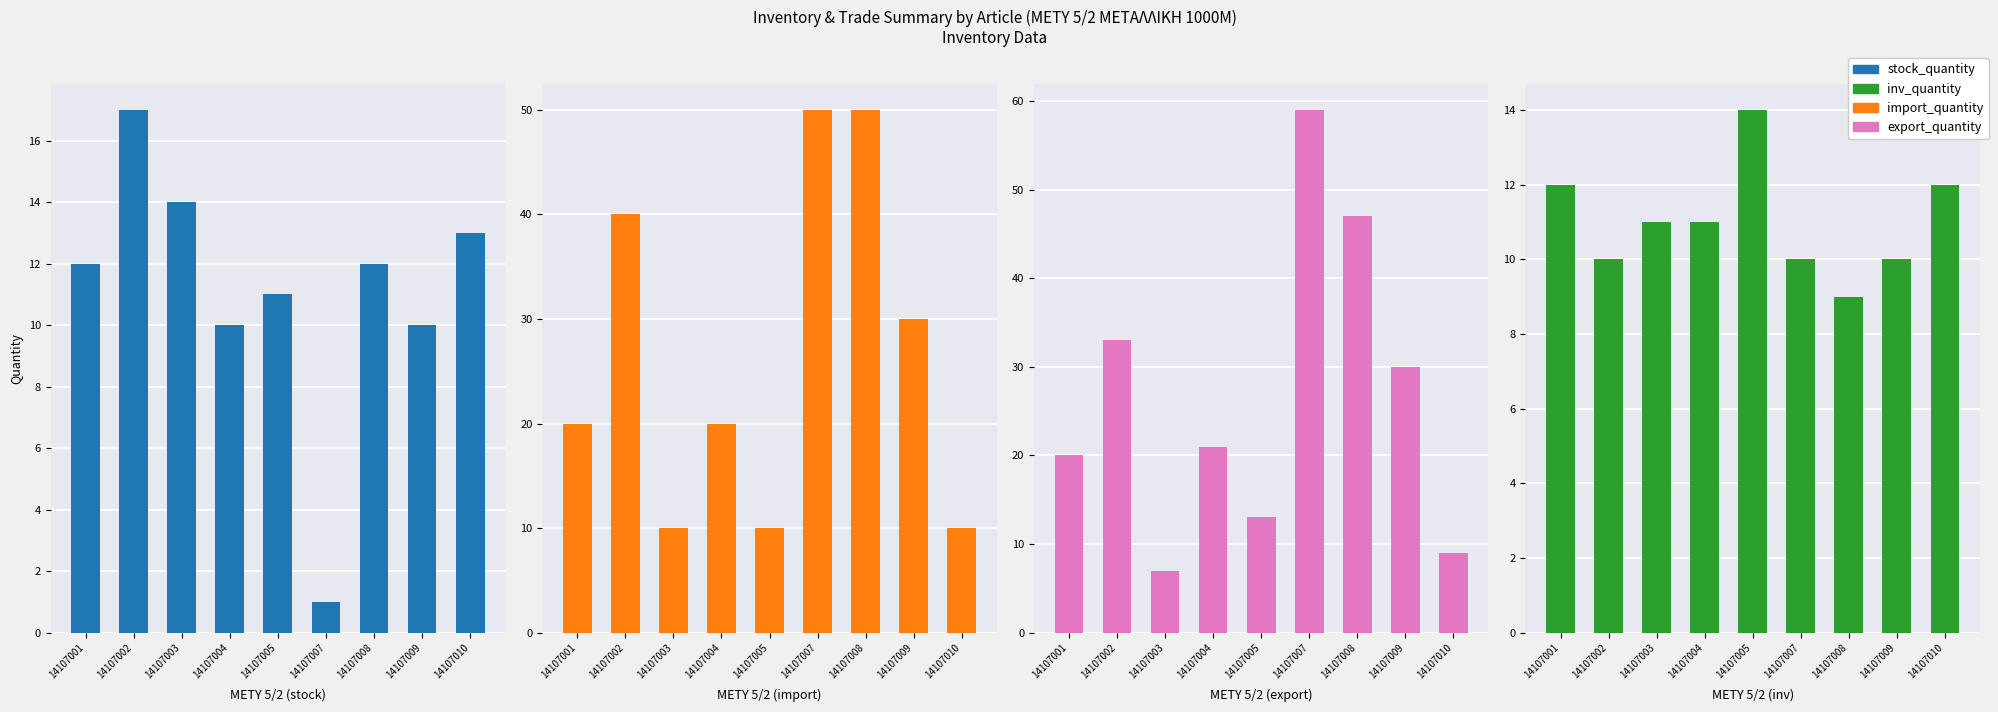

Which series has the largest range (max minus min)?

export_quantity